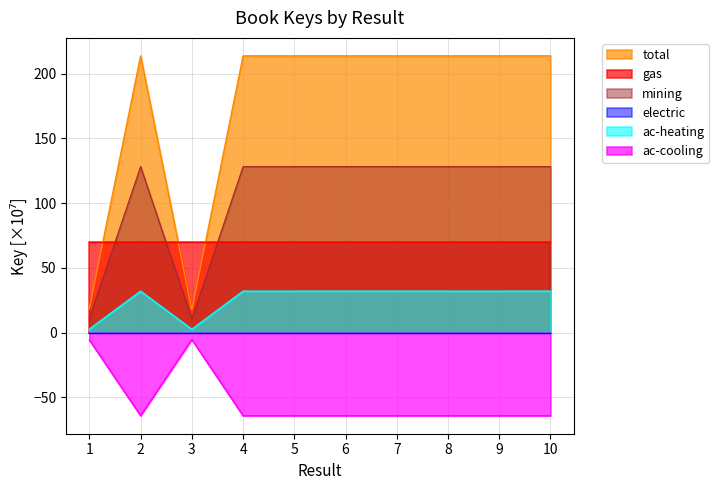

Approximately how many times larger is the value at 6 compared to 2?

1.0